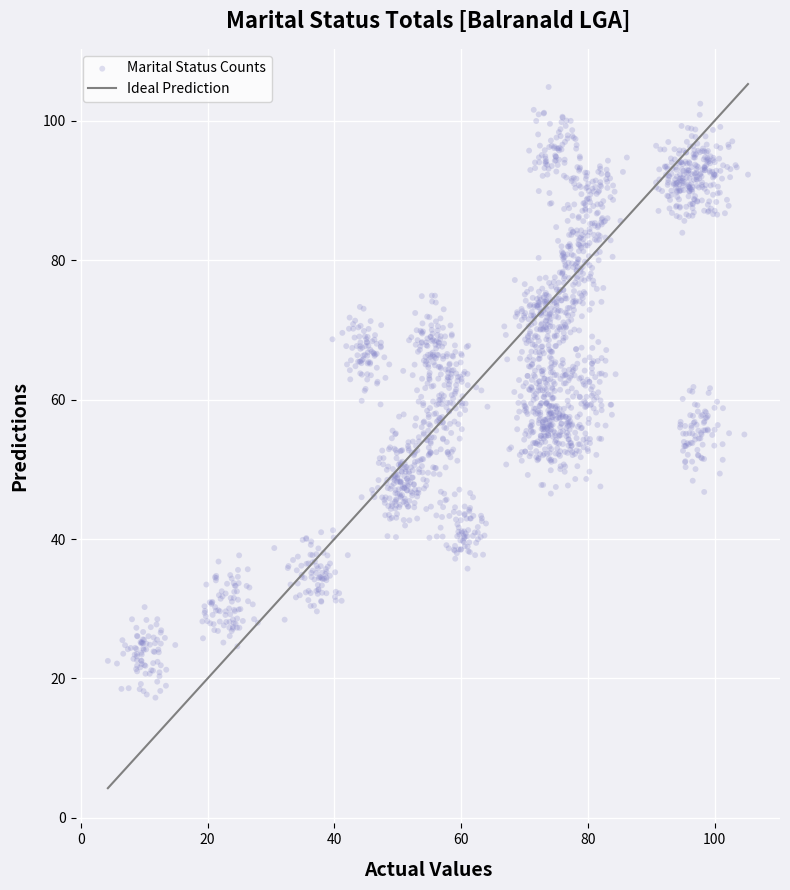

What is the range of X values (max minus min)?

101.0